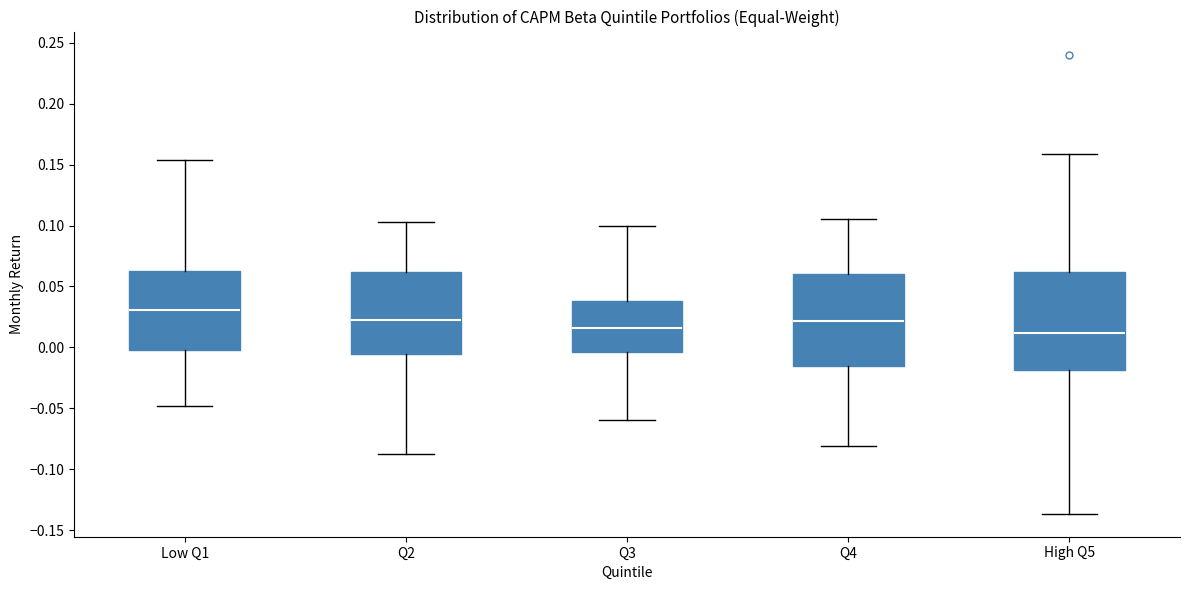

Reading left to right, transcribe this box plot: for each box, give where its median line is, the range the box spans, and where its two whiskers end, as read against the y-axis. The values are not printed on the chart, so give them approximately, as read against the axis.

Low Q1: median 0.030, box 0.000 to 0.065, whiskers -0.050 to 0.155
Q2: median 0.020, box -0.005 to 0.060, whiskers -0.085 to 0.105
Q3: median 0.015, box -0.005 to 0.040, whiskers -0.060 to 0.100
Q4: median 0.020, box -0.015 to 0.060, whiskers -0.080 to 0.105
High Q5: median 0.010, box -0.020 to 0.060, whiskers -0.135 to 0.160